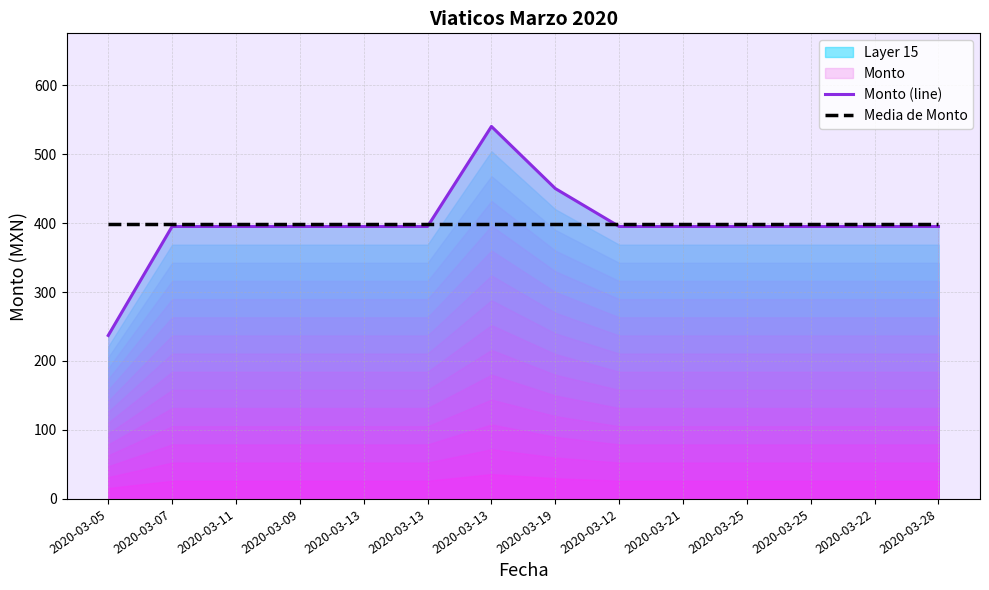

How many lines are shown in the chart?

2